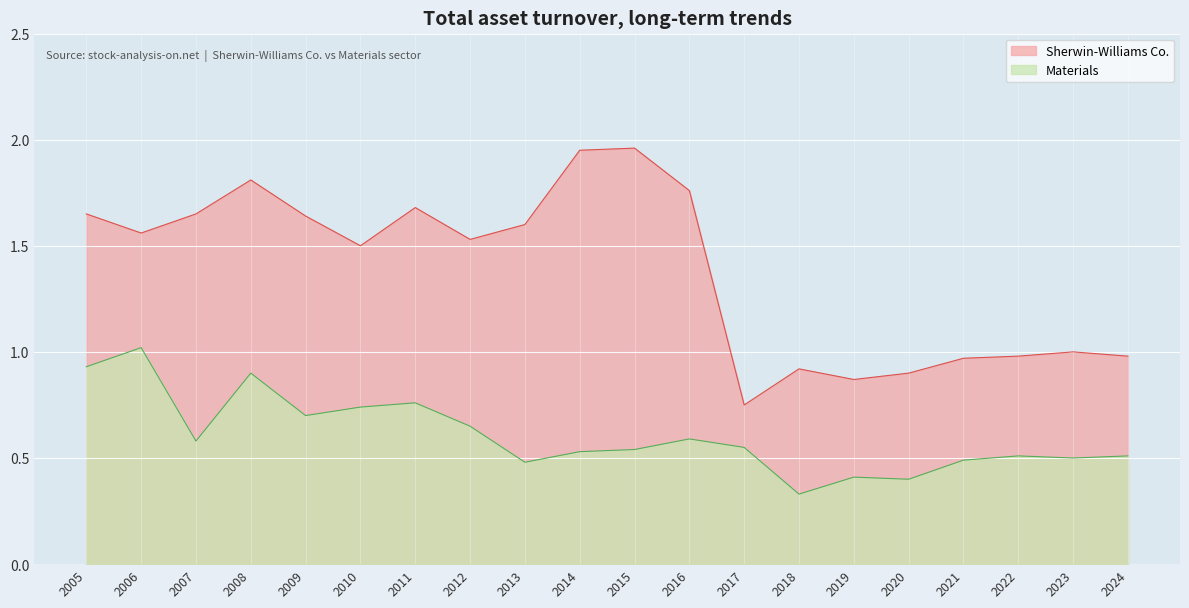

At which category does Materials reach its first local valley?

2007